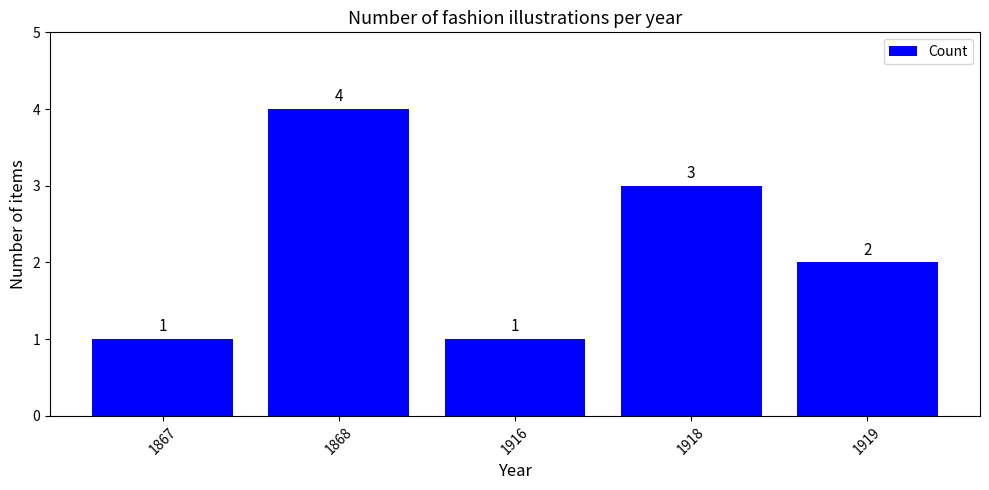

What is the sum of all values?

11